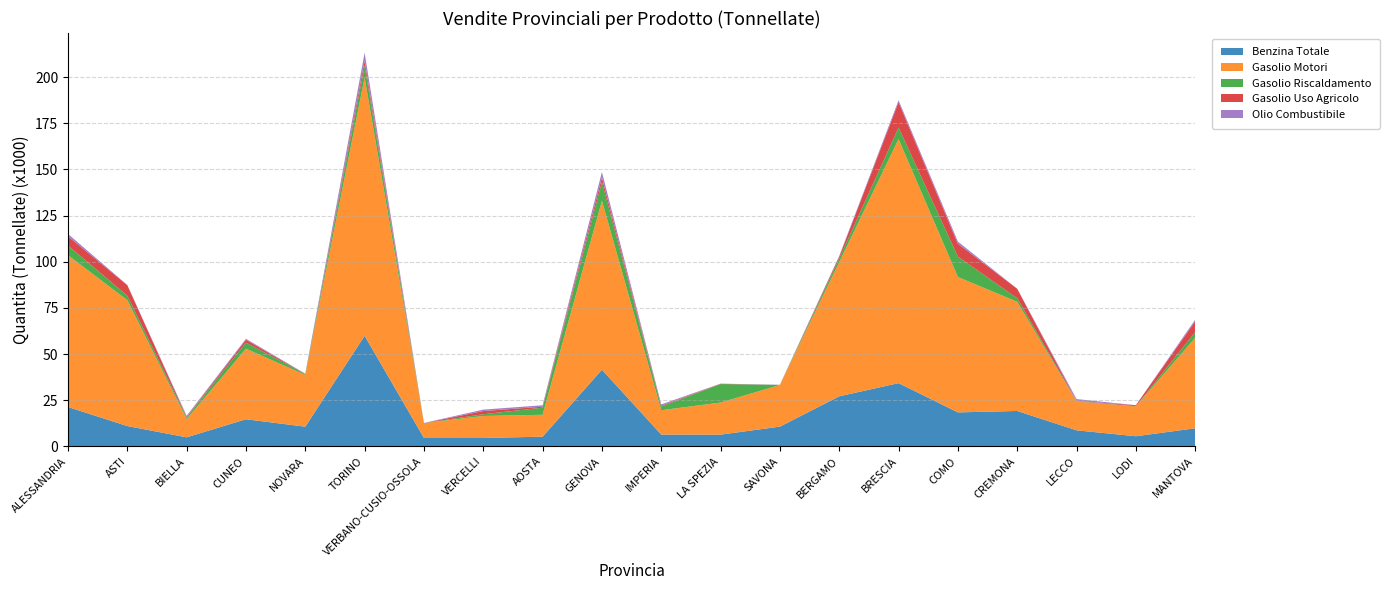

Reading left to right, list all the values displayed in this chart.

Benzina Totale: ALESSANDRIA=21351	ASTI=11043	BIELLA=4931	CUNEO=14715	NOVARA=10697	TORINO=59899	VERBANO-CUSIO-OSSOLA=4584	VERCELLI=4576	AOSTA=5277	GENOVA=41543	IMPERIA=6430	LA SPEZIA=6384	SAVONA=10728	BERGAMO=27149	BRESCIA=34281	COMO=18435	CREMONA=19201	LECCO=8728	LODI=5522	MANTOVA=9827
Gasolio Motori: ALESSANDRIA=82232	ASTI=68184	BIELLA=9877	CUNEO=38196	NOVARA=28033	TORINO=139866	VERBANO-CUSIO-OSSOLA=8033	VERCELLI=11920	AOSTA=11871	GENOVA=91488	IMPERIA=13172	LA SPEZIA=17381	SAVONA=22560	BERGAMO=72630	BRESCIA=132163	COMO=73305	CREMONA=59125	LECCO=15622	LODI=16166	MANTOVA=49037
Gasolio Riscaldamento: ALESSANDRIA=5262	ASTI=2406	BIELLA=886	CUNEO=3335	NOVARA=440	TORINO=6385	VERBANO-CUSIO-OSSOLA=30	VERCELLI=945	AOSTA=3849	GENOVA=10220	IMPERIA=2006	LA SPEZIA=10005	SAVONA=35	BERGAMO=2036	BRESCIA=6263	COMO=11080	CREMONA=1918	LECCO=182	LODI=117	MANTOVA=3041
Gasolio Uso Agricolo: ALESSANDRIA=4932	ASTI=5717	BIELLA=288	CUNEO=1533	NOVARA=24	TORINO=2606	VERBANO-CUSIO-OSSOLA=0	VERCELLI=1725	AOSTA=524	GENOVA=2430	IMPERIA=465	LA SPEZIA=143	SAVONA=0	BERGAMO=990	BRESCIA=13683	COMO=6932	CREMONA=5124	LECCO=68	LODI=525	MANTOVA=5837
Olio Combustibile: ALESSANDRIA=1304	ASTI=79	BIELLA=613	CUNEO=510	NOVARA=225	TORINO=4466	VERBANO-CUSIO-OSSOLA=56	VERCELLI=773	AOSTA=777	GENOVA=2948	IMPERIA=691	LA SPEZIA=93	SAVONA=79	BERGAMO=391	BRESCIA=1067	COMO=1171	CREMONA=3	LECCO=1034	LODI=0	MANTOVA=906